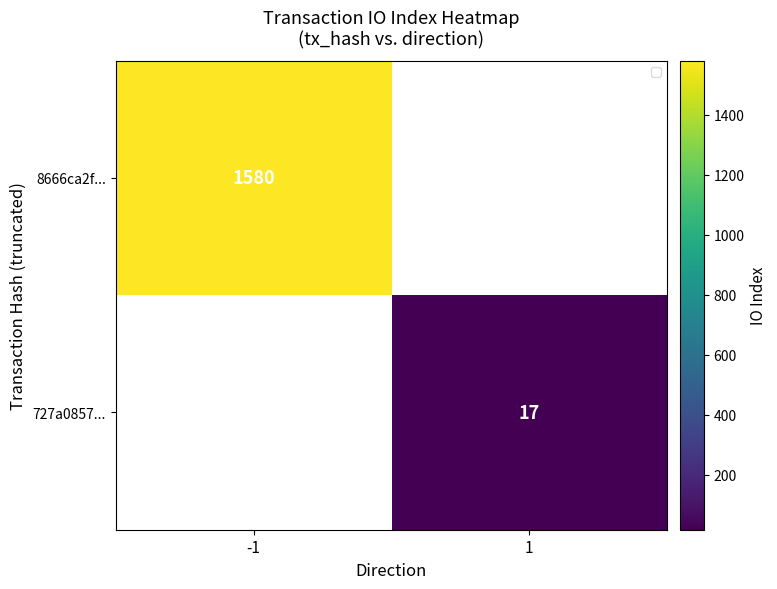

How many data points does each series have?

2